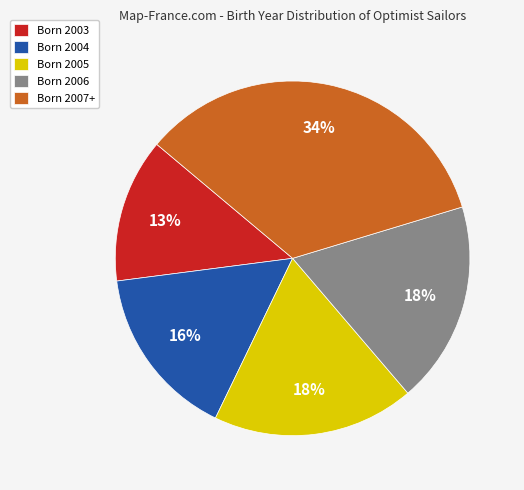

How many segments does this pie chart have?

5